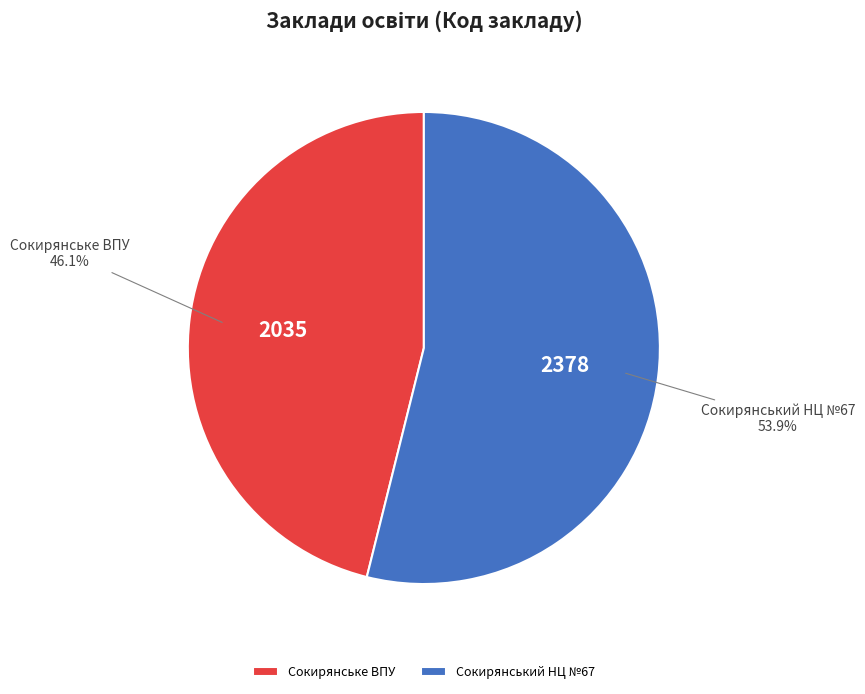

How many segments does this pie chart have?

2